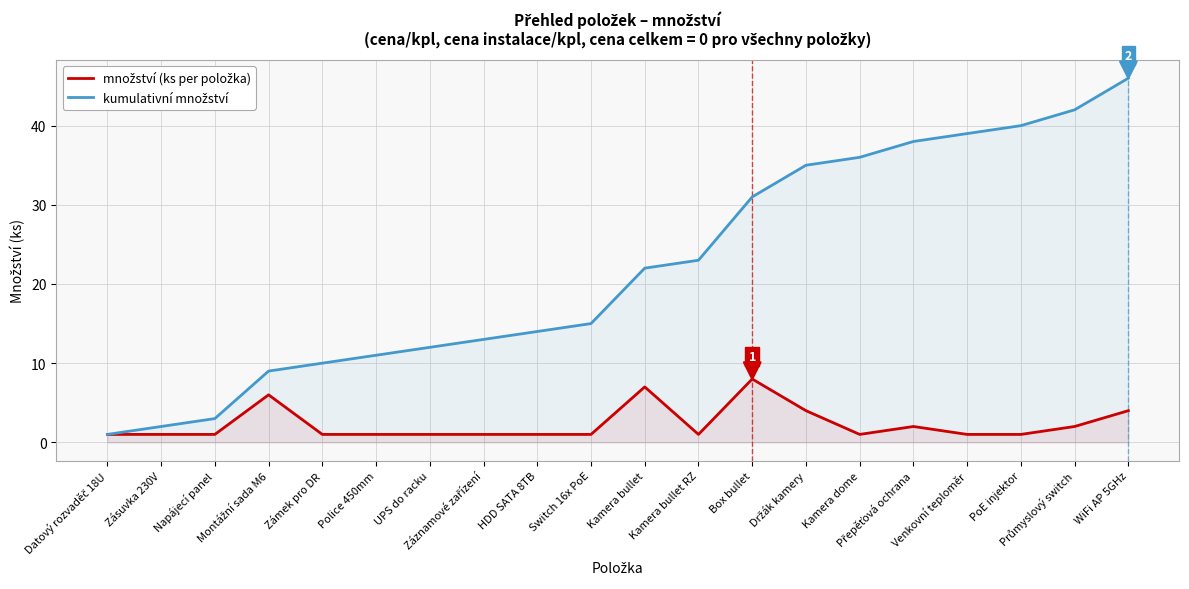

Rank the series at Zásuvka 230V from lowest to highest value.

množství (ks per položka), kumulativní množství